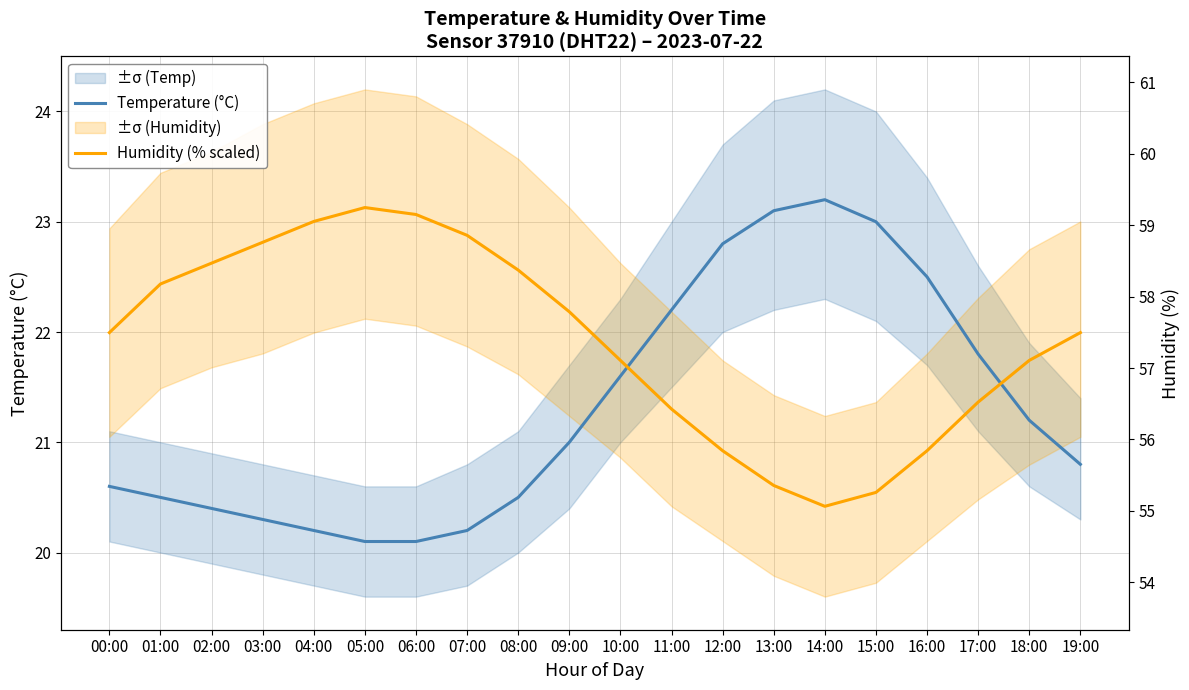

Is this an area chart (filled region under the line)?

No